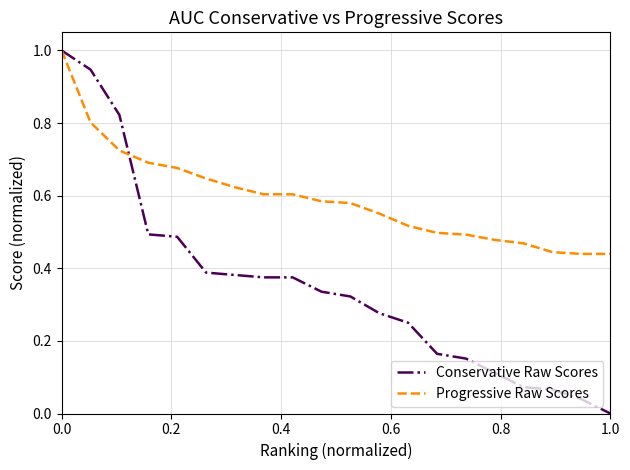

What is the highest value of the Progressive Raw Scores series?

1.0